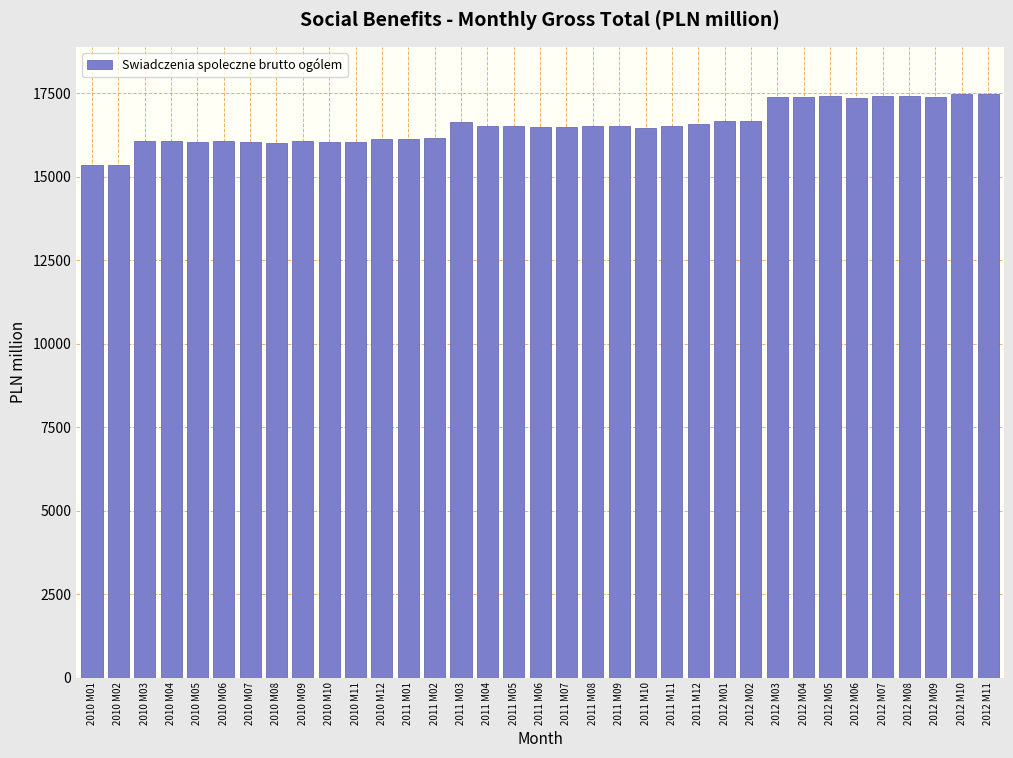

What is the minimum value shown in the chart?

15346.5